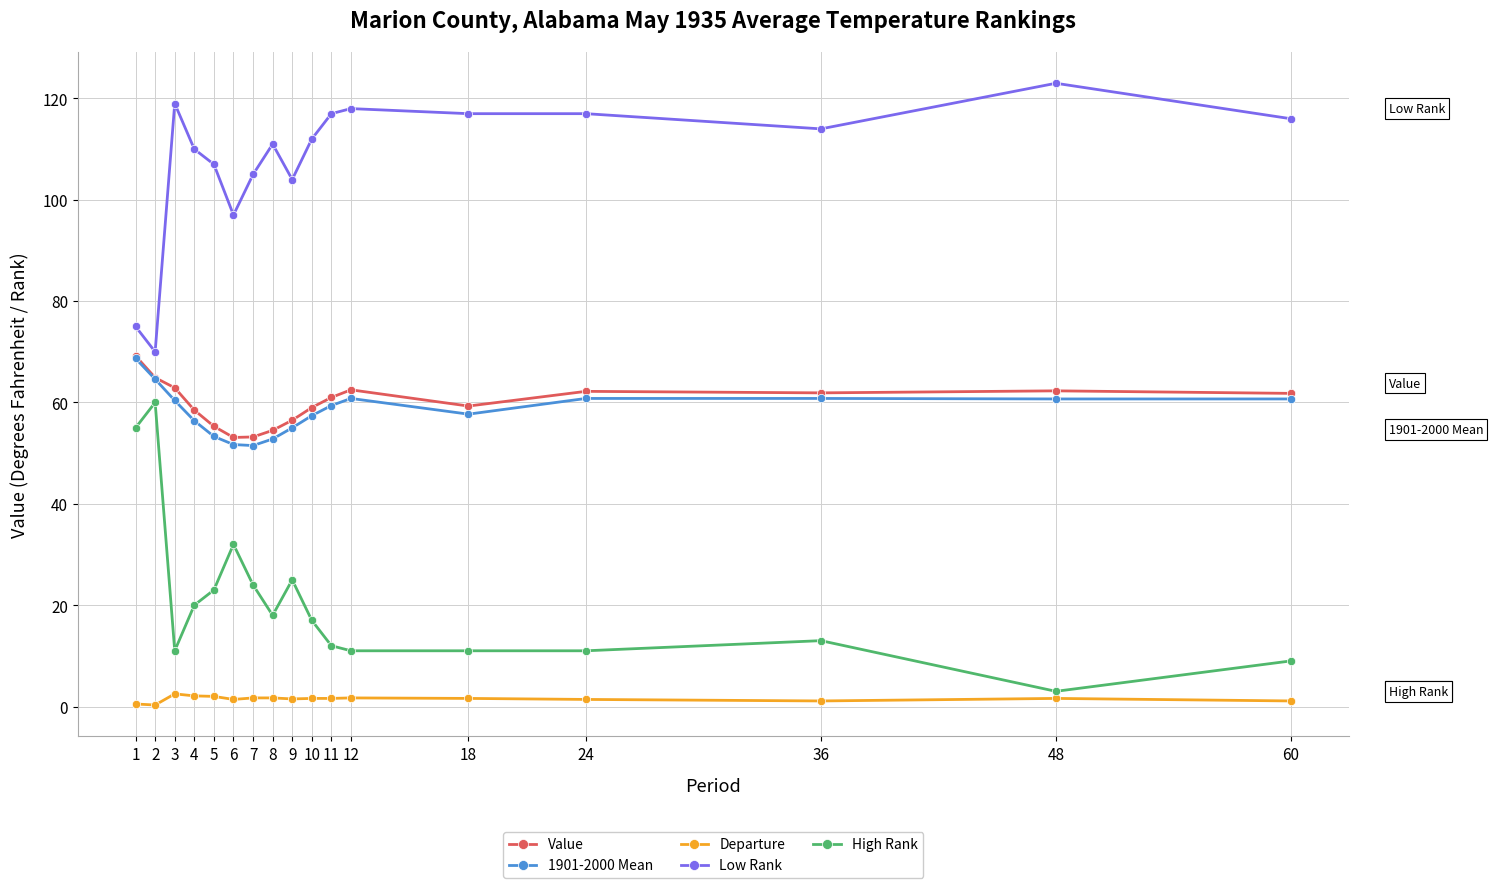

What is the difference between the Low Rank values at 2 and 36?

44.0